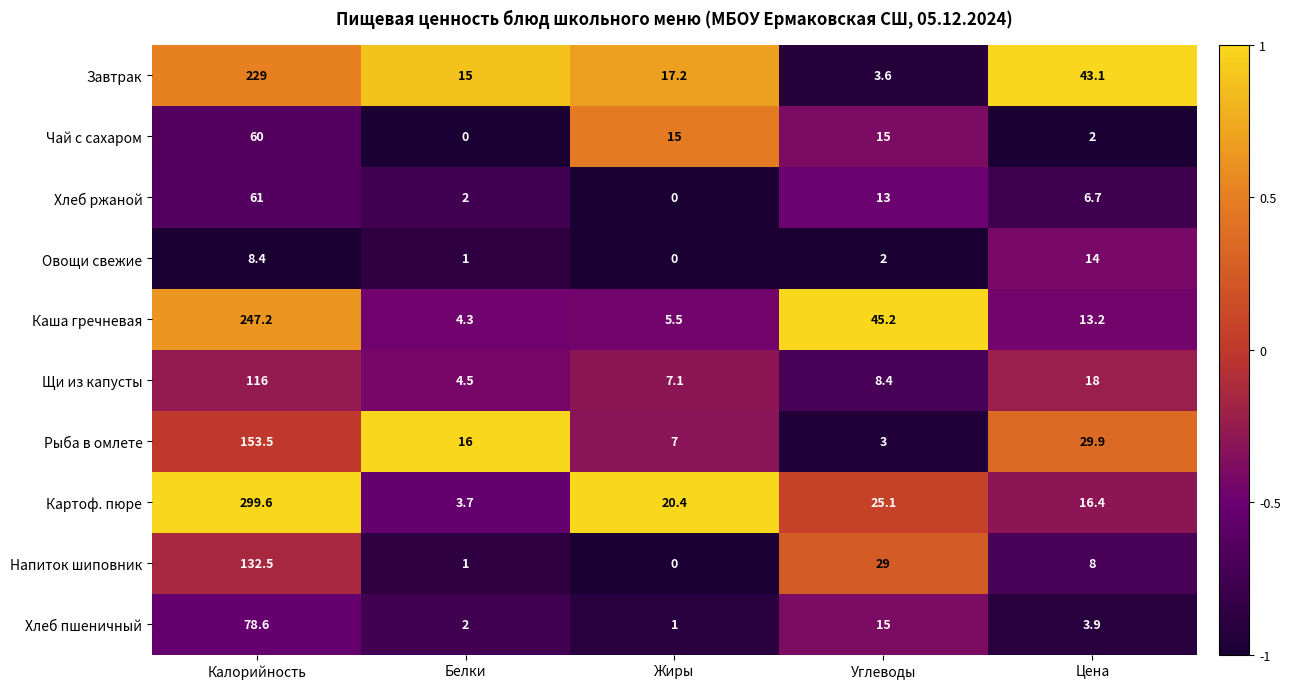

At which label is Напиток шиповник closest to 66?

Углеводы